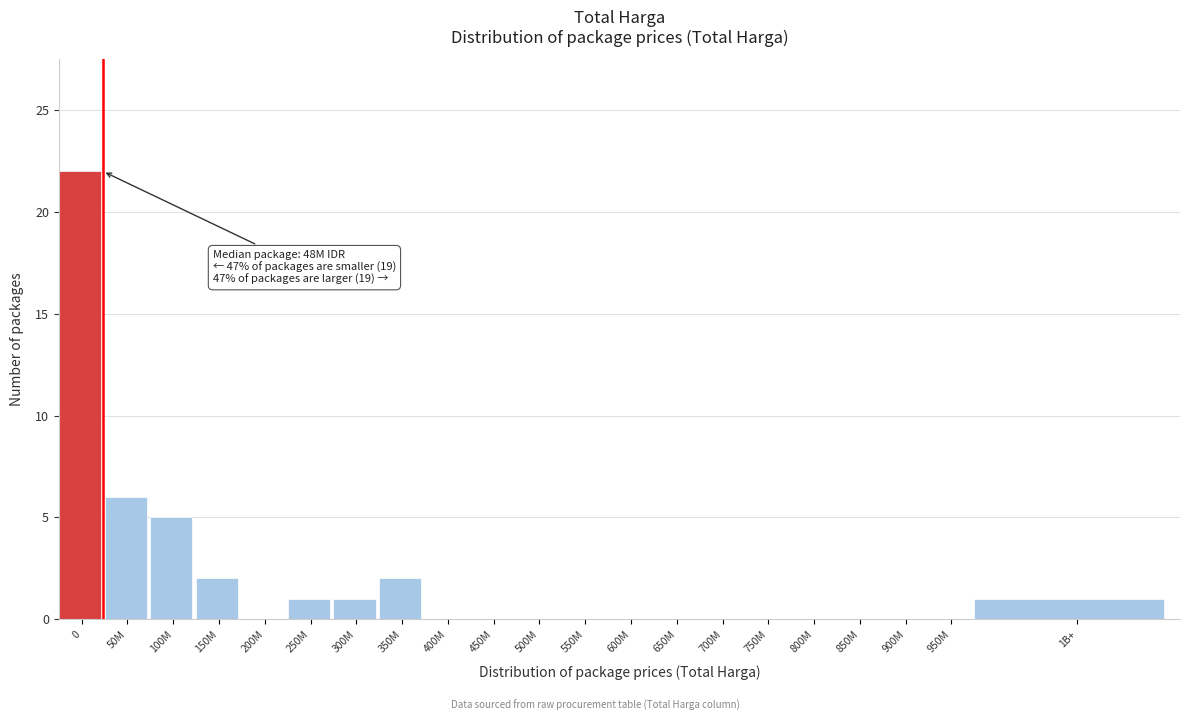

Reading left to right, extract all data points from this chart.

0=22	50M=6	100M=5	150M=2	200M=0	250M=1	300M=1	350M=2	400M=0	450M=0	500M=0	550M=0	600M=0	650M=0	700M=0	750M=0	800M=0	850M=0	900M=0	950M=0	1B+=1